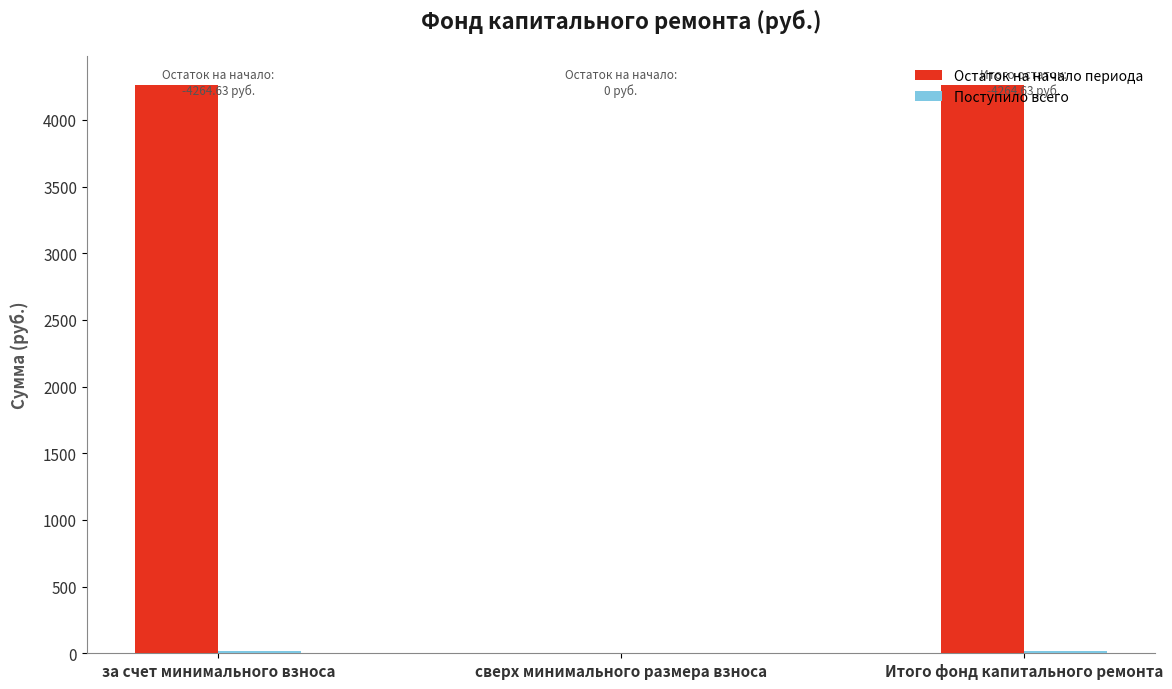

Count the number of categories in the chart.

3